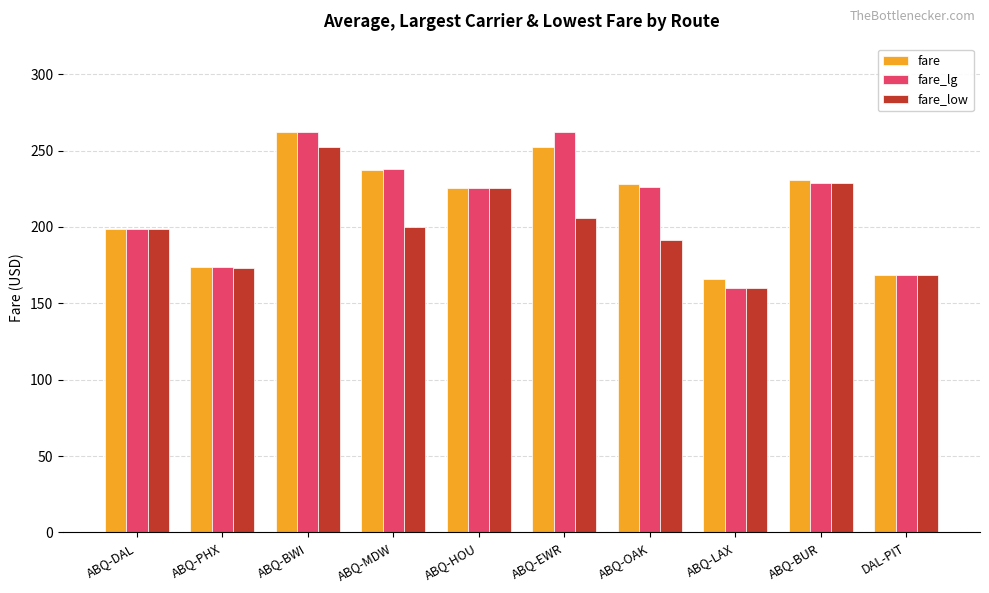

What is the average value of the fare_lg series?

214.3